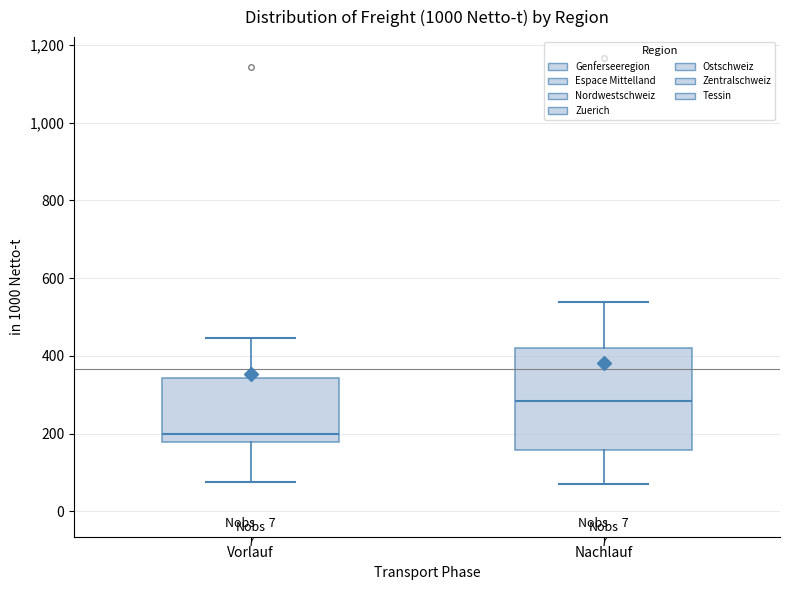

Which box's median line is the highest?

Nachlauf